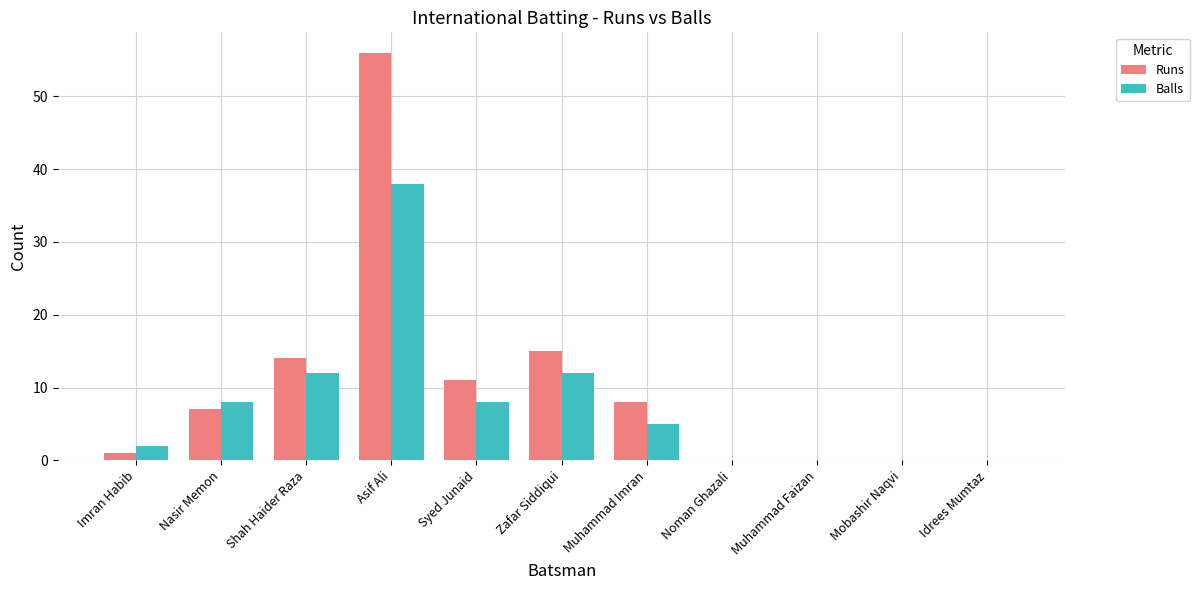

Which series has the largest range (max minus min)?

Runs